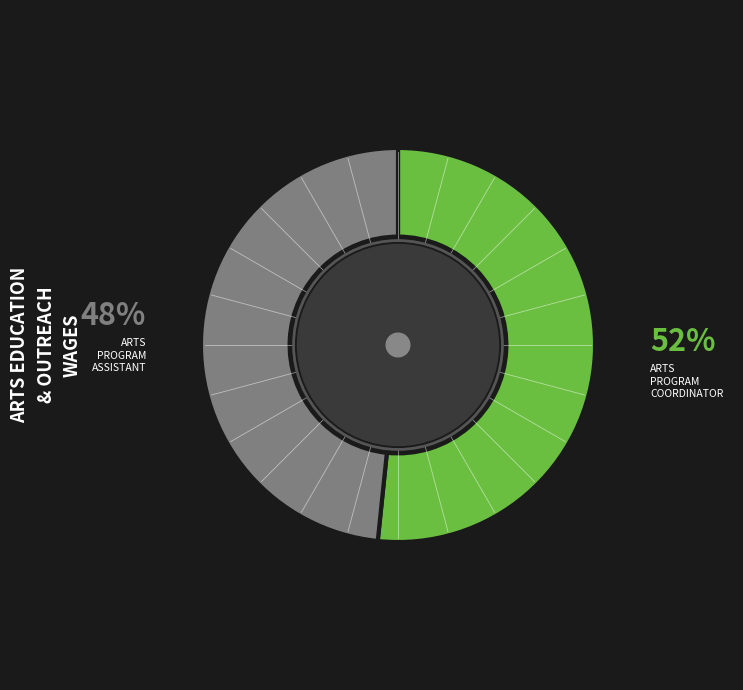

Does any single category account for the majority?

Yes